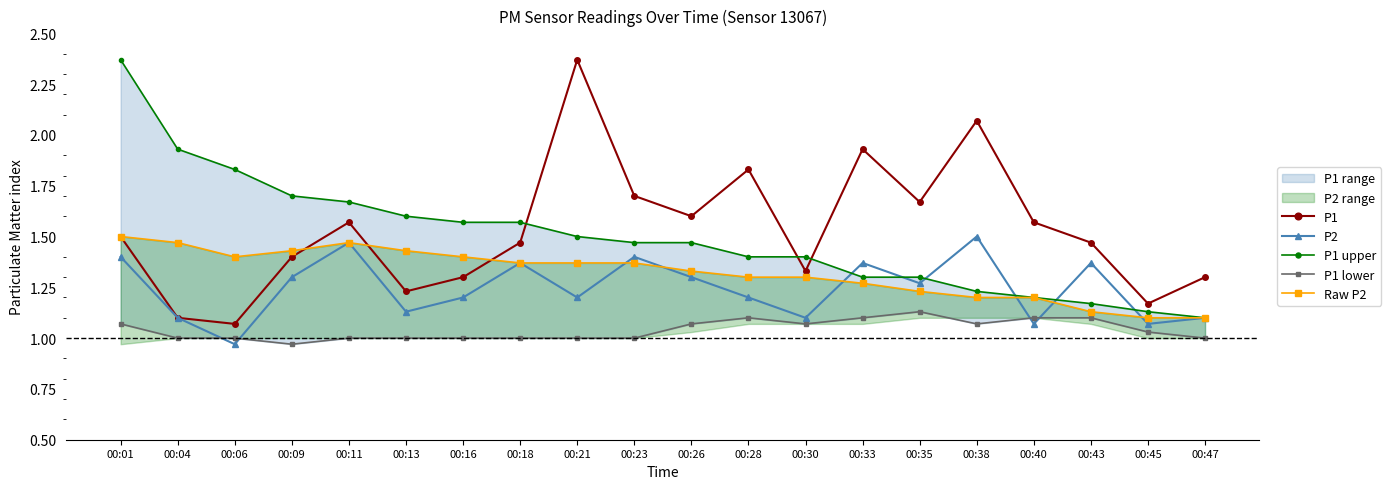

Which series has the widest spread of values?

P1